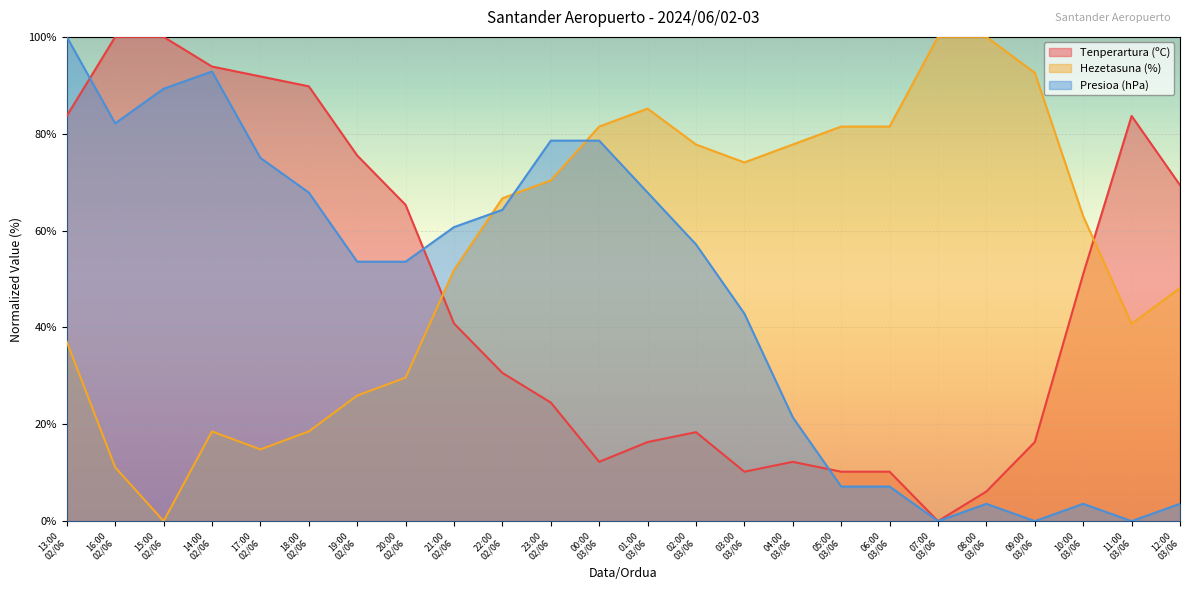

Reading right to left, what are all the values shown in this chart?

Tenperartura (ºC): 69.4	83.7	51.0	16.3	6.1	0.0	10.2	10.2	12.2	10.2	18.4	16.3	12.2	24.5	30.6	40.8	65.3	75.5	89.8	91.8	93.9	100.0	100.0	83.7
Hezetasuna (%): 48.1	40.7	63.0	92.6	100.0	100.0	81.5	81.5	77.8	74.1	77.8	85.2	81.5	70.4	66.7	51.9	29.6	25.9	18.5	14.8	18.5	0.0	11.1	37.0
Presioa (hPa): 3.6	0.0	3.6	0.0	3.6	0.0	7.1	7.1	21.4	42.9	57.1	67.9	78.6	78.6	64.3	60.7	53.6	53.6	67.9	75.0	92.9	89.3	82.1	100.0